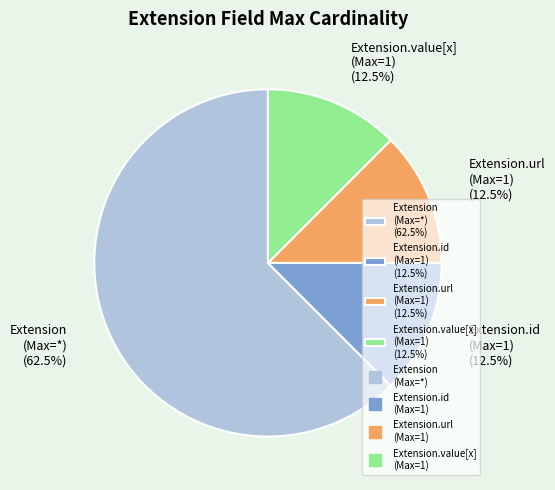

How many slices are in this pie chart?

4